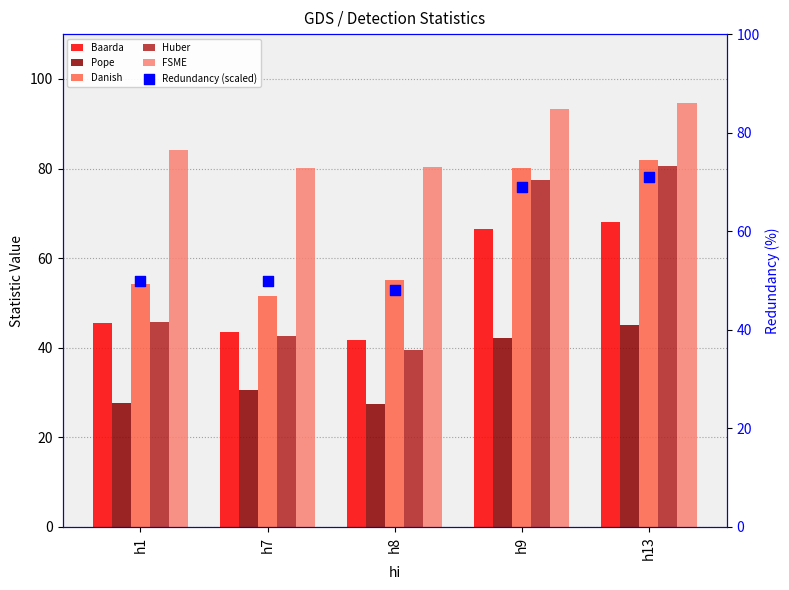

Which series reaches the maximum Y coordinate?

FSME